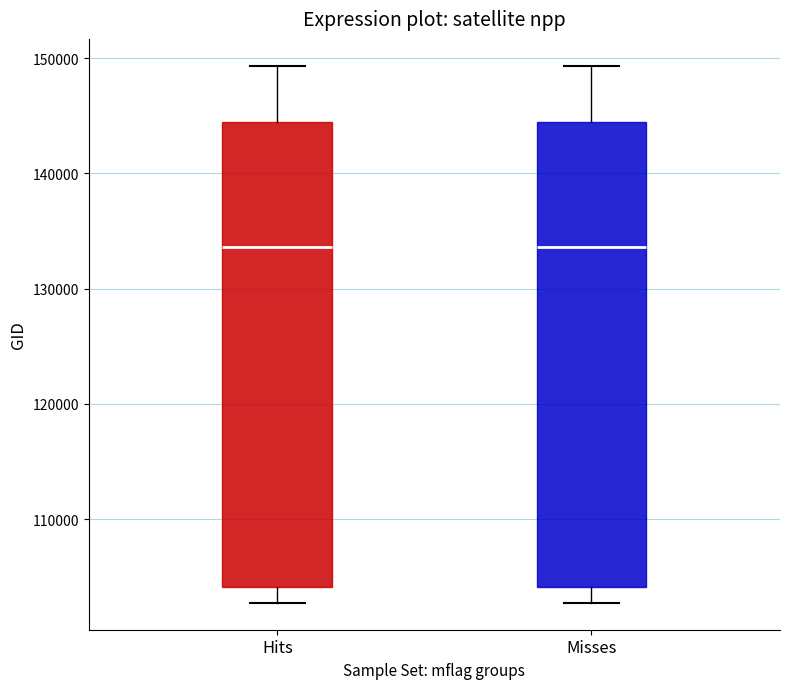

Where does the lower whisker of the box for Misses end on the y-axis? The values are not printed on the chart, so give them approximately, as read against the axis.

103000